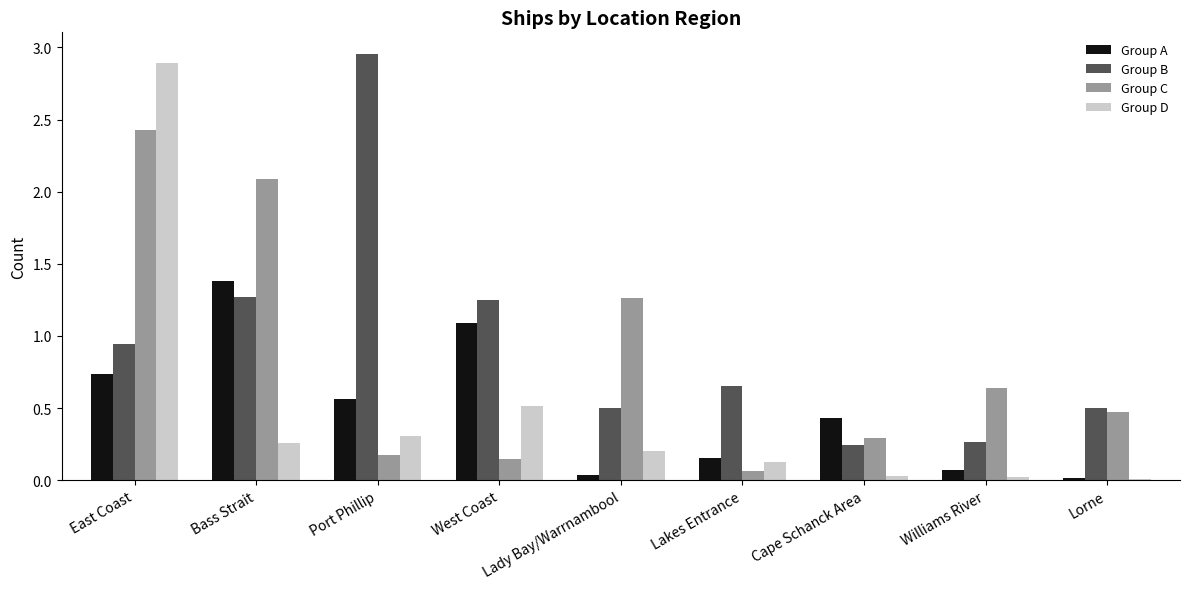

Is the value of Group D at Port Phillip greater than the value of Group B at Cape Schanck Area?

Yes